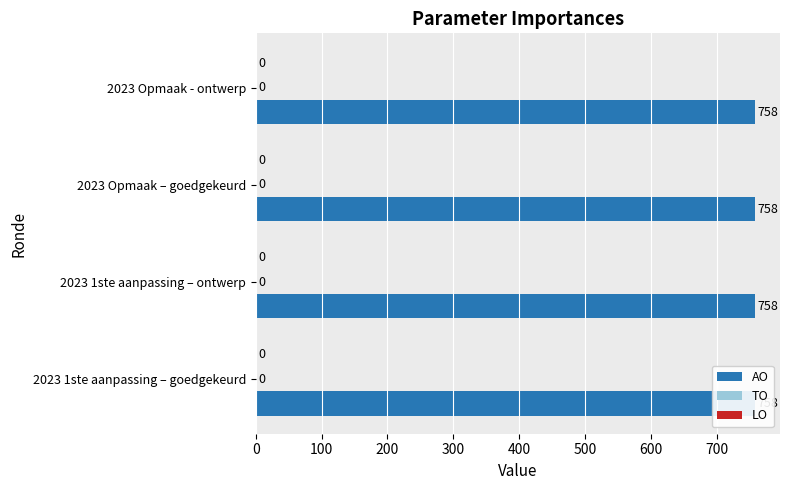

Which label corresponds to the largest value in the chart?

2023 1ste aanpassing – goedgekeurd